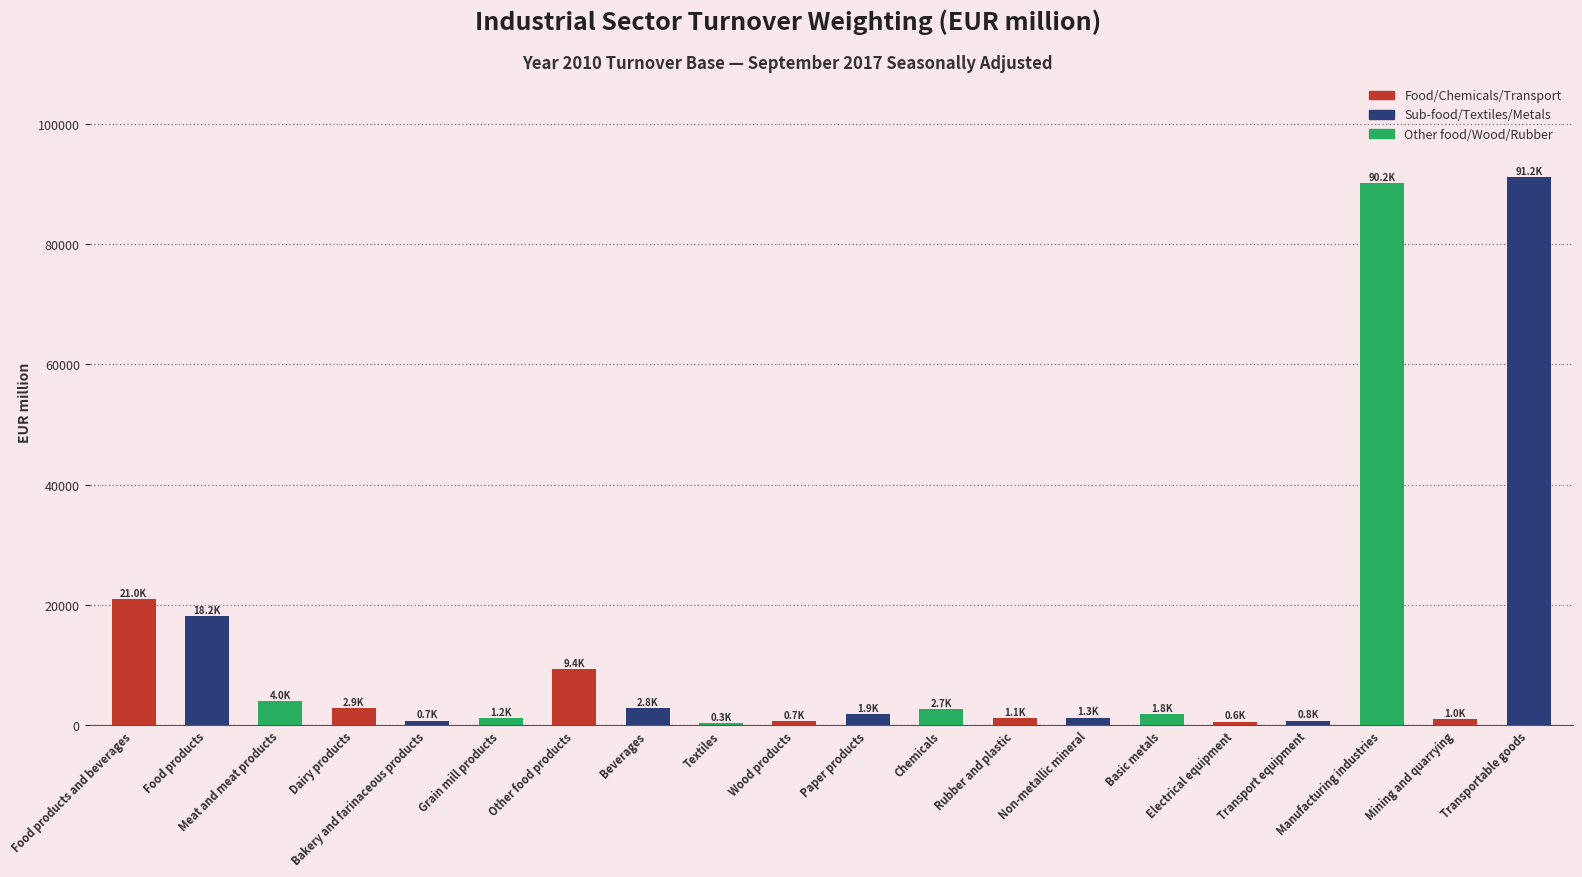

What is the label of the 10th bar from the right?

Paper products